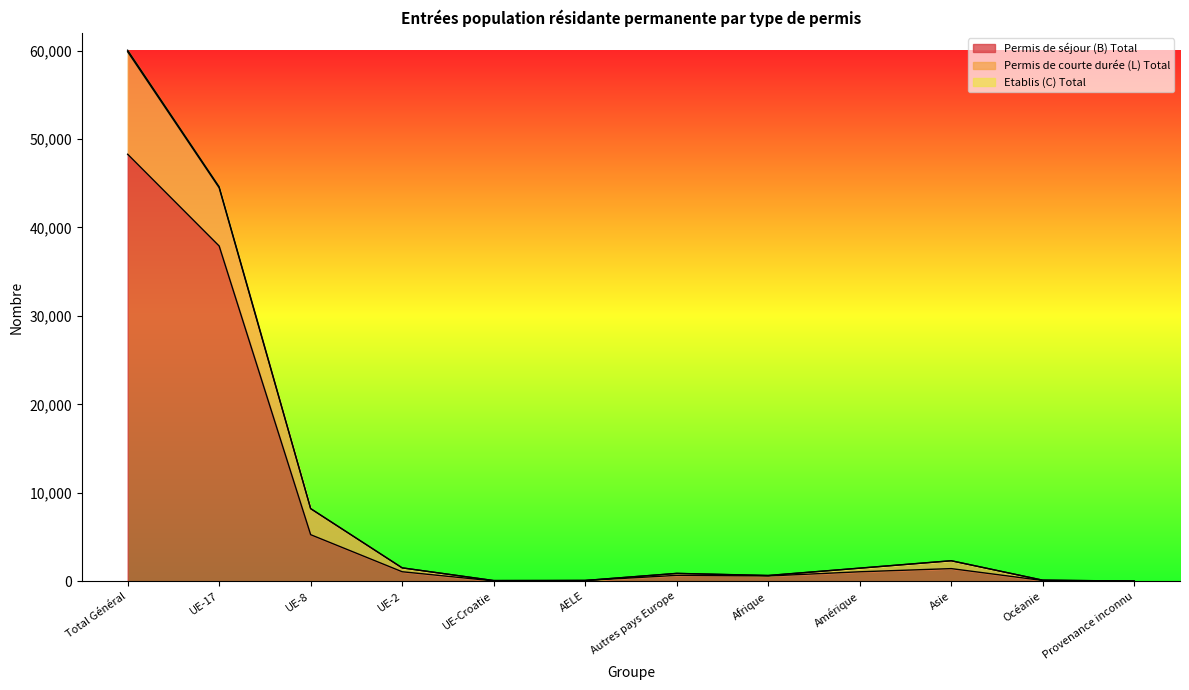

Where is Permis de séjour (B) Total nearest to the value 24149?

UE-17